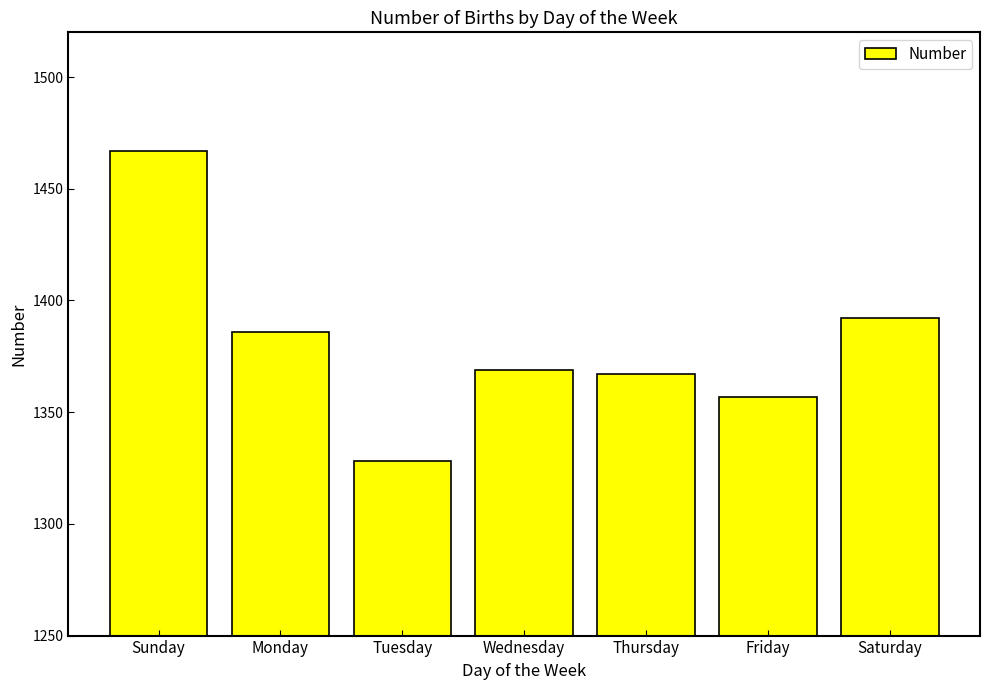

Reading left to right, extract all data points from this chart.

1467	1386	1328	1369	1367	1357	1392